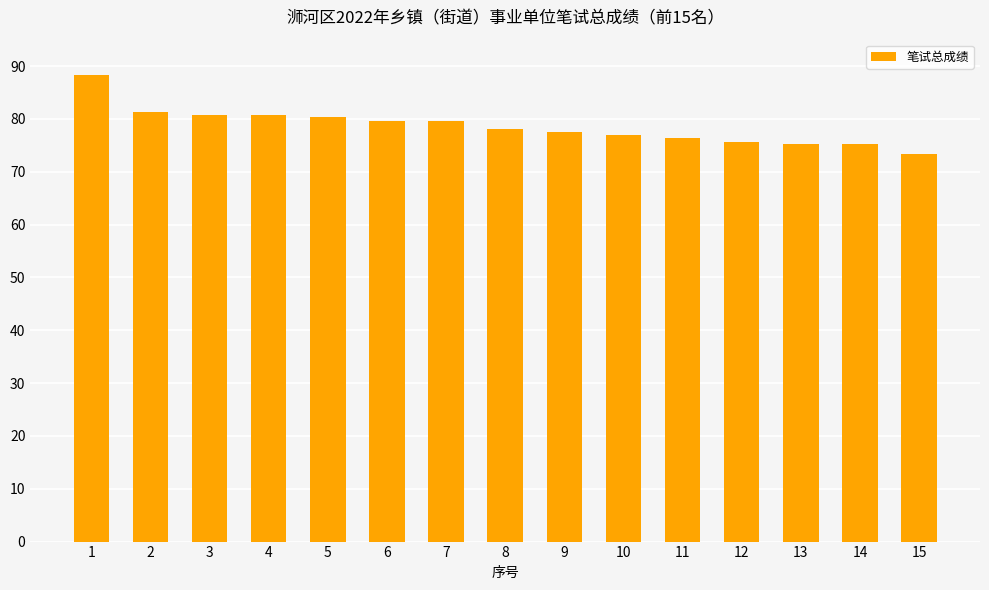

What is the greatest value displayed?

88.3